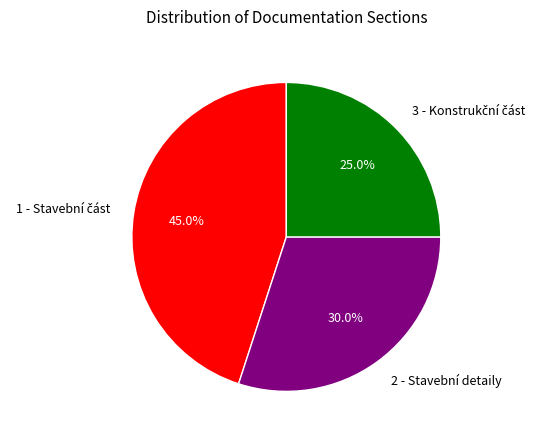

What percentage is NOT represented by 2 - Stavební detaily?

70.0%